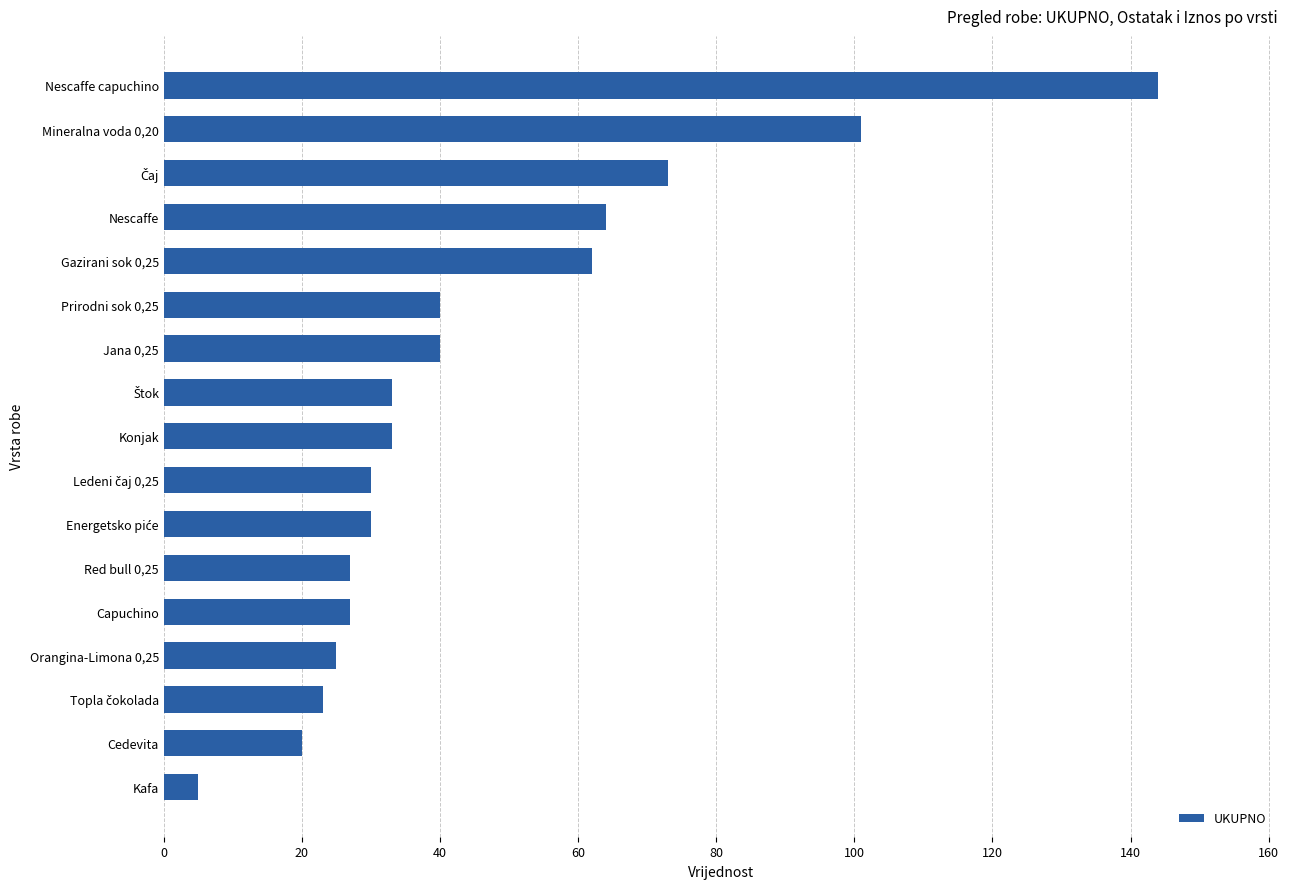

What is the approximate value at Nescaffe capuchino?

144